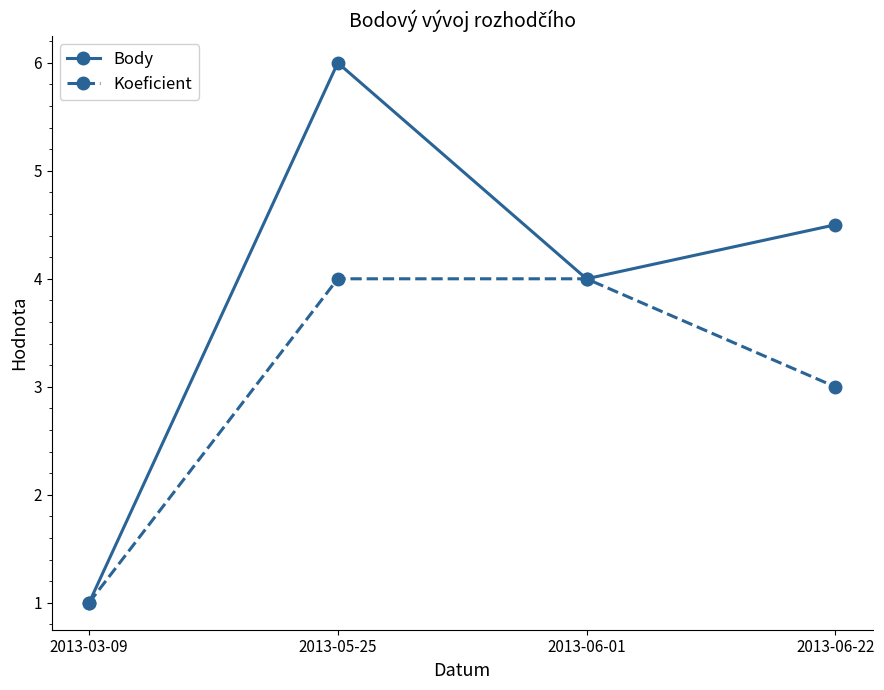

How many categories are shown in the chart?

4